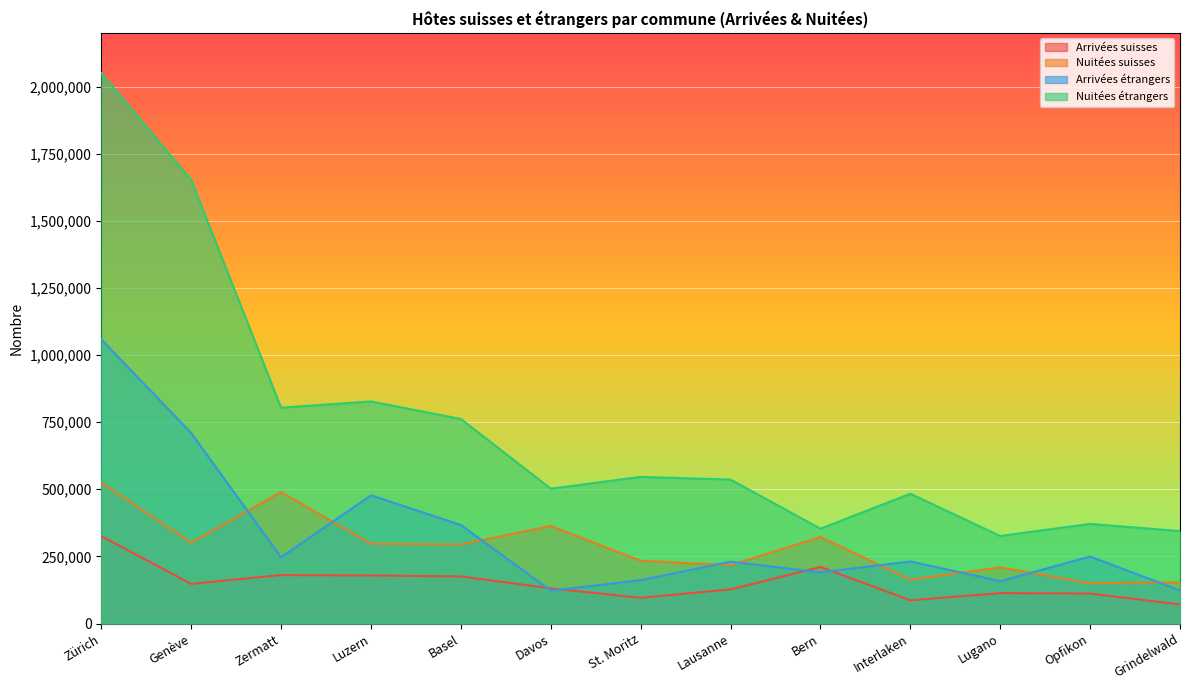

The Nuitées étrangers series shows 371156 at Opfikon. True or false?

True